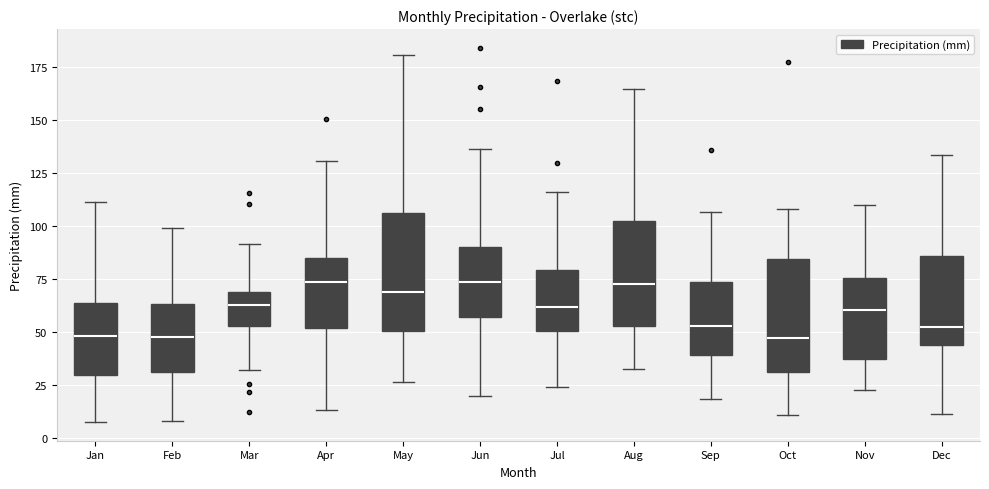

Reading left to right, read every box against the y-axis: the position of its median line, the range the box covers, and the ends of its whiskers. The values are not printed on the chart, so give them approximately, as read against the axis.

Jan: median 50, box 30 to 65, whiskers 10 to 110
Feb: median 50, box 30 to 65, whiskers 10 to 100
Mar: median 65, box 55 to 70, whiskers 30 to 90
Apr: median 75, box 50 to 85, whiskers 15 to 130
May: median 70, box 50 to 105, whiskers 25 to 180
Jun: median 75, box 55 to 90, whiskers 20 to 135
Jul: median 60, box 50 to 80, whiskers 25 to 115
Aug: median 75, box 55 to 100, whiskers 35 to 165
Sep: median 55, box 40 to 75, whiskers 20 to 105
Oct: median 45, box 30 to 85, whiskers 10 to 110
Nov: median 60, box 35 to 75, whiskers 25 to 110
Dec: median 55, box 45 to 85, whiskers 10 to 135